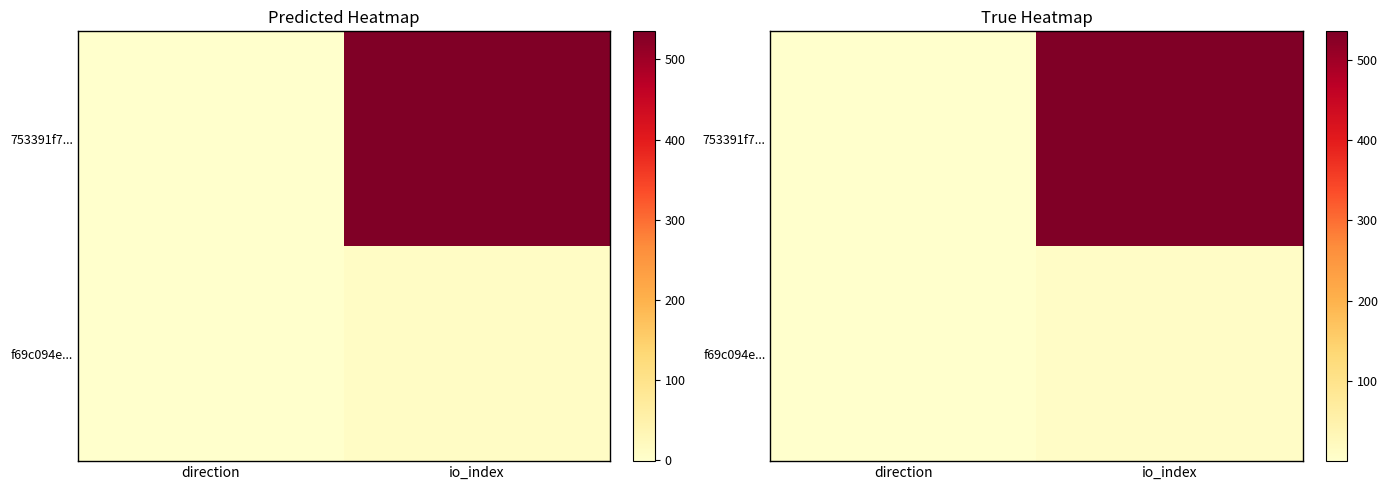

At which label does f69c094e... reach its peak?

io_index